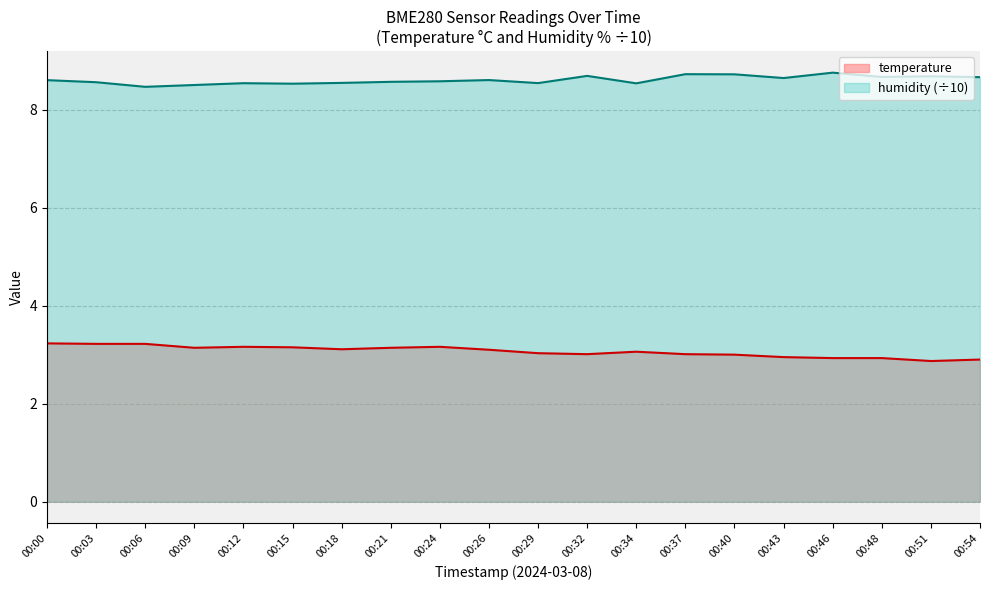

What is the minimum value for humidity?

8.5